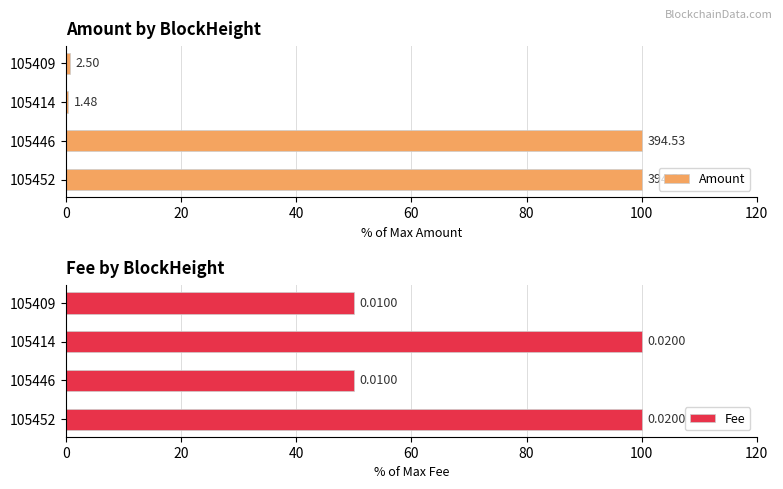

The value of Fee at 105409 is 50.0. True or false?

True